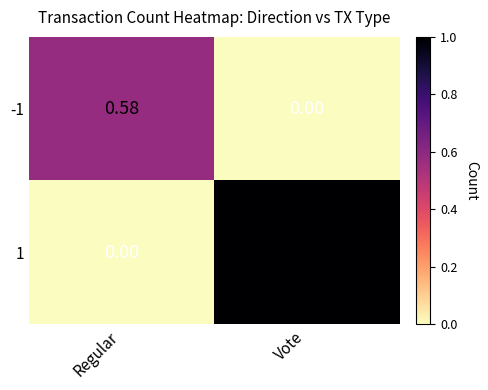

Which series has the largest total across all categories?

1